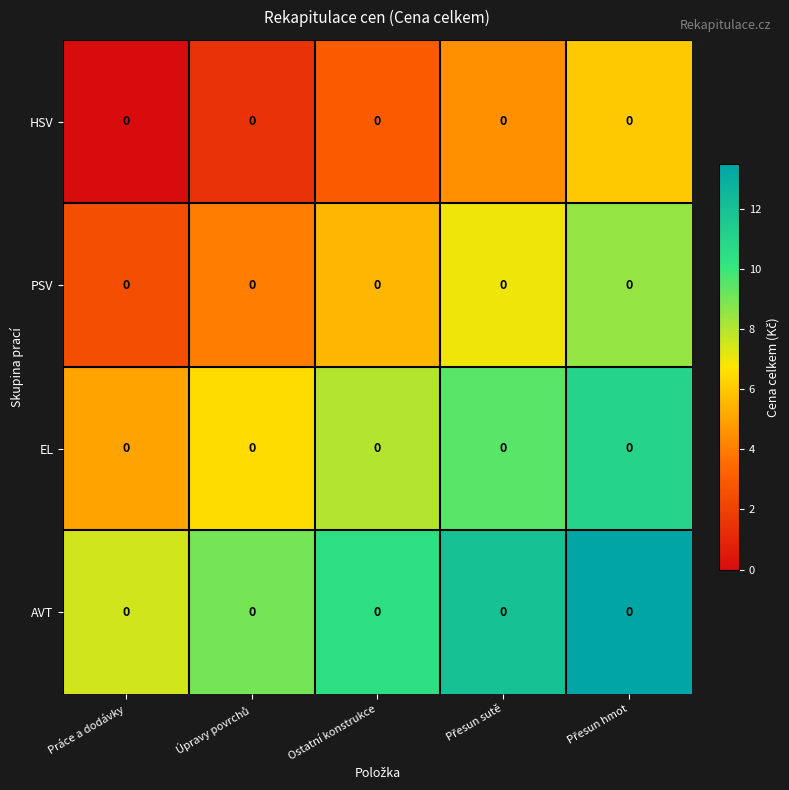

At which category is the sum across all series the highest?

Přesun hmot